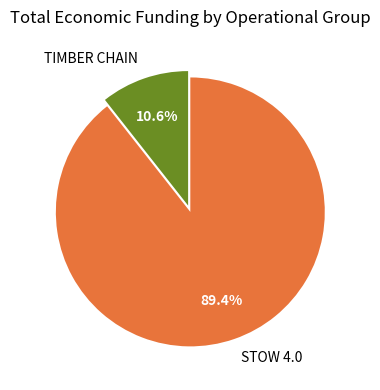

What is the majority slice?

STOW 4.0